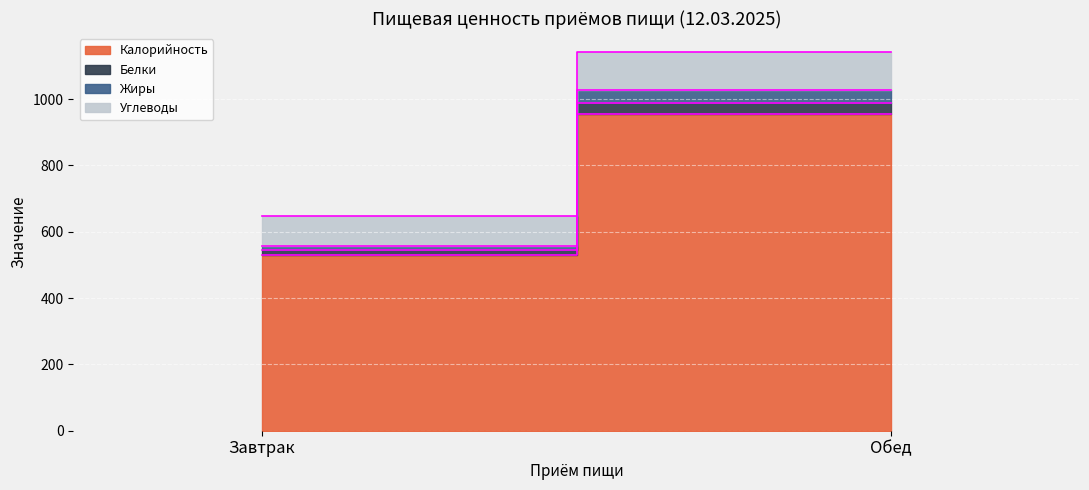

Rank the series by their maximum value, from lowest to highest.

Белки, Жиры, Углеводы, Калорийность